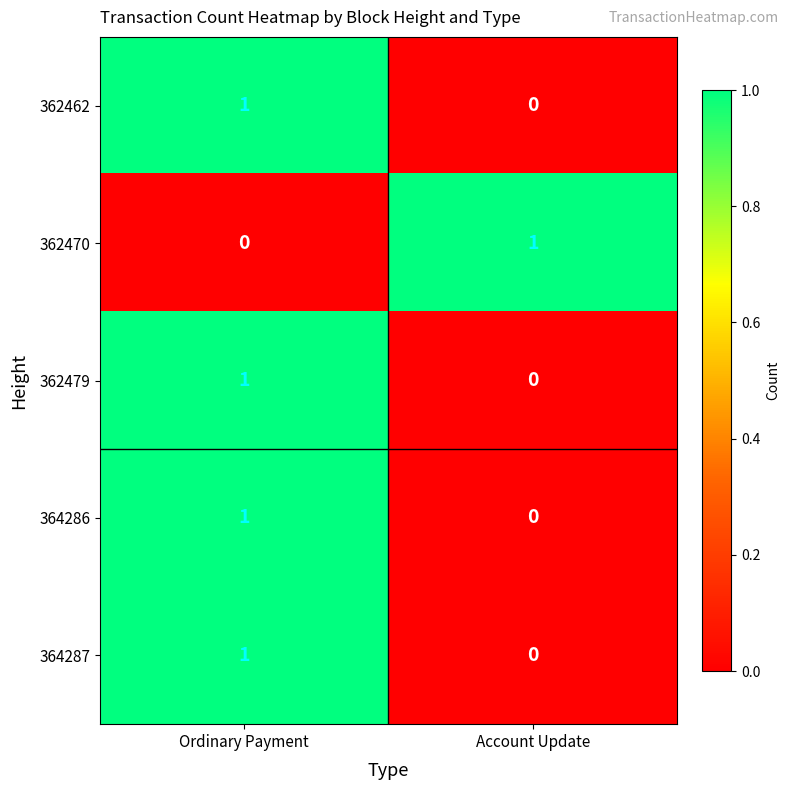

Is it true that 362462 equals 0 at Account Update?

True